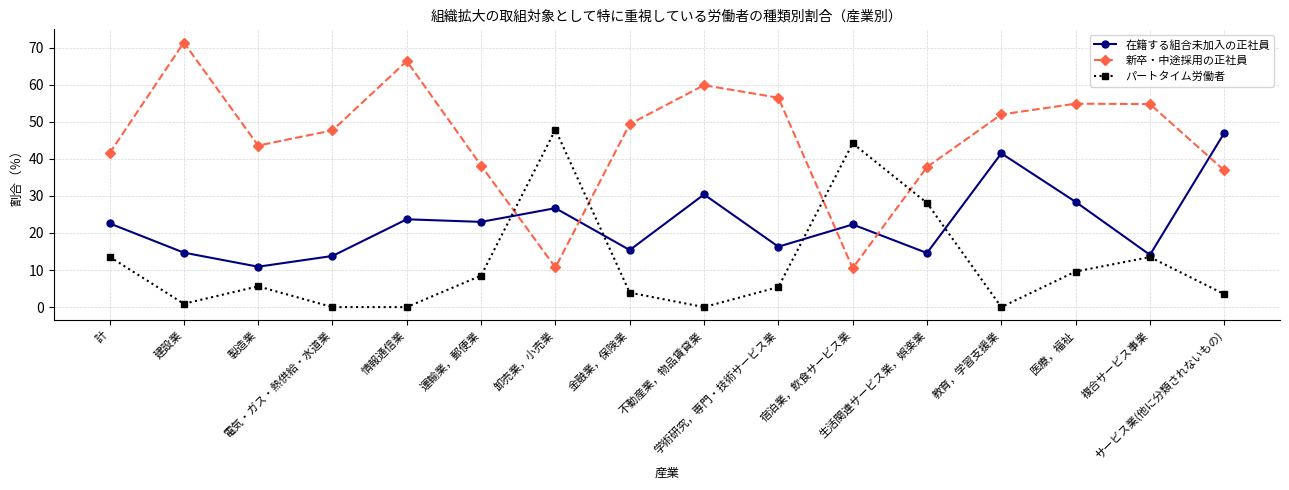

What value does the 新卒・中途採用の正社員 series have at 製造業?

43.6